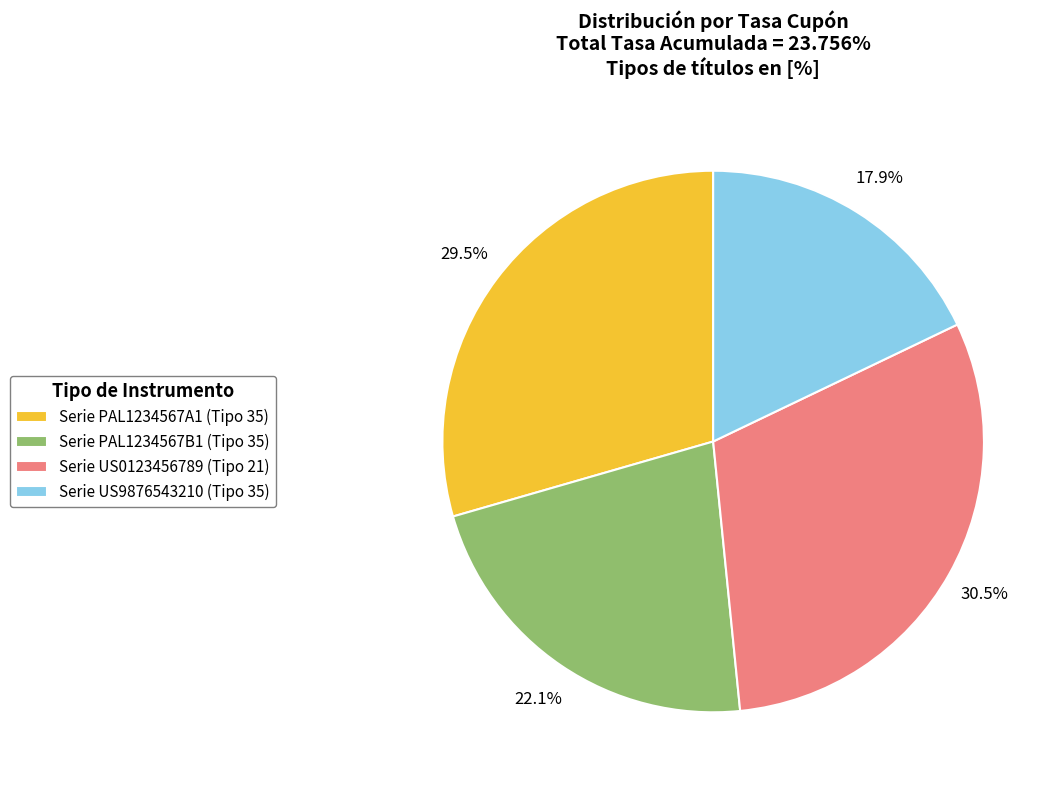

What is the largest slice in the pie chart?

Serie US0123456789 (Tipo 21)